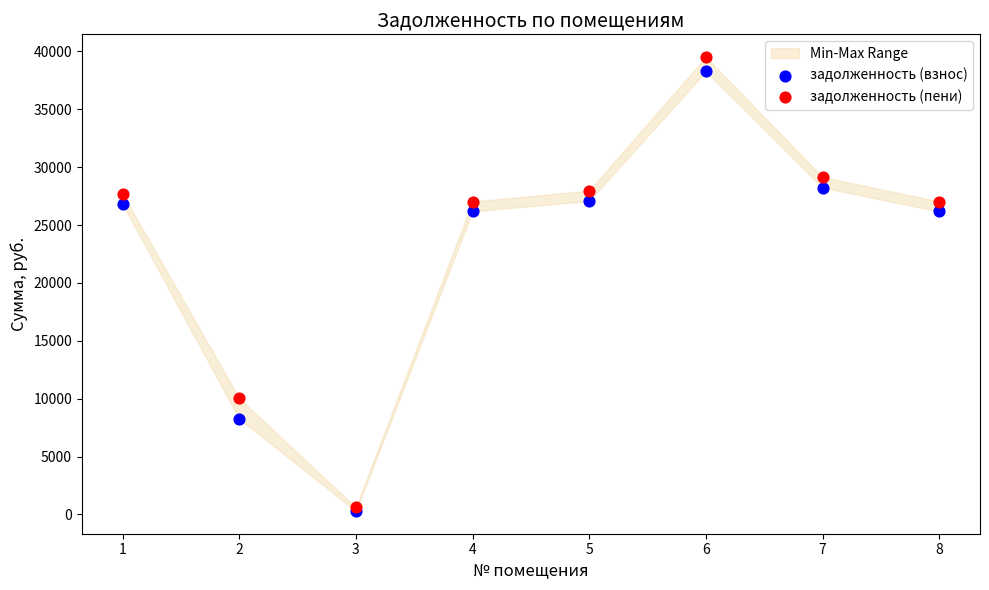

What are all the series names shown in the legend?

задолженность (взнос), задолженность (пени)